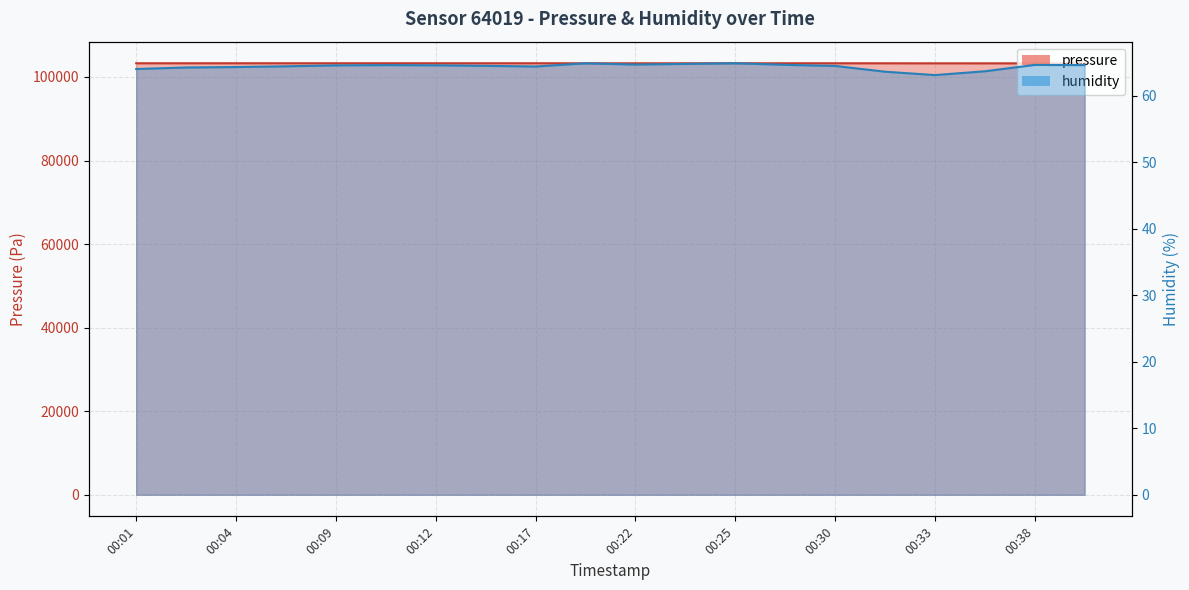

The humidity series shows 110.4 at 00:39. True or false?

False